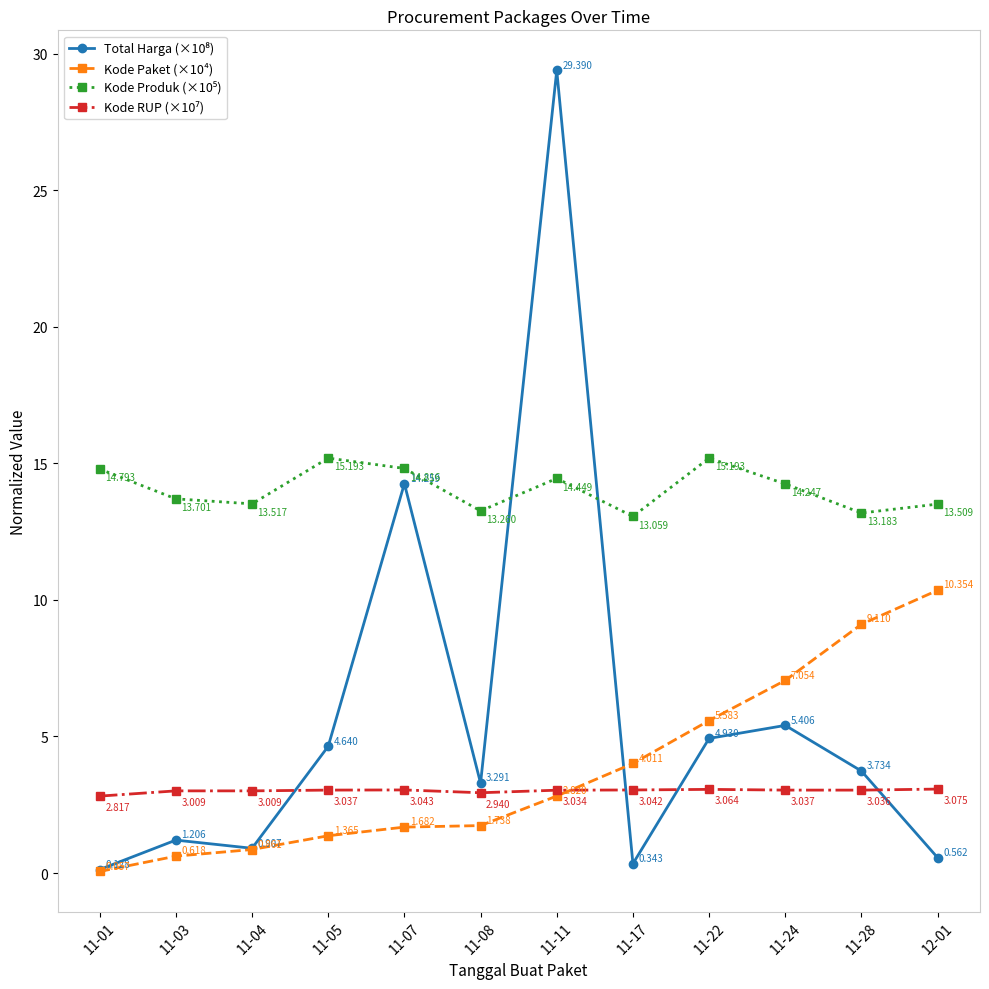

The value of Kode Produk (×10⁵) at 11-22 is 4.8. True or false?

False